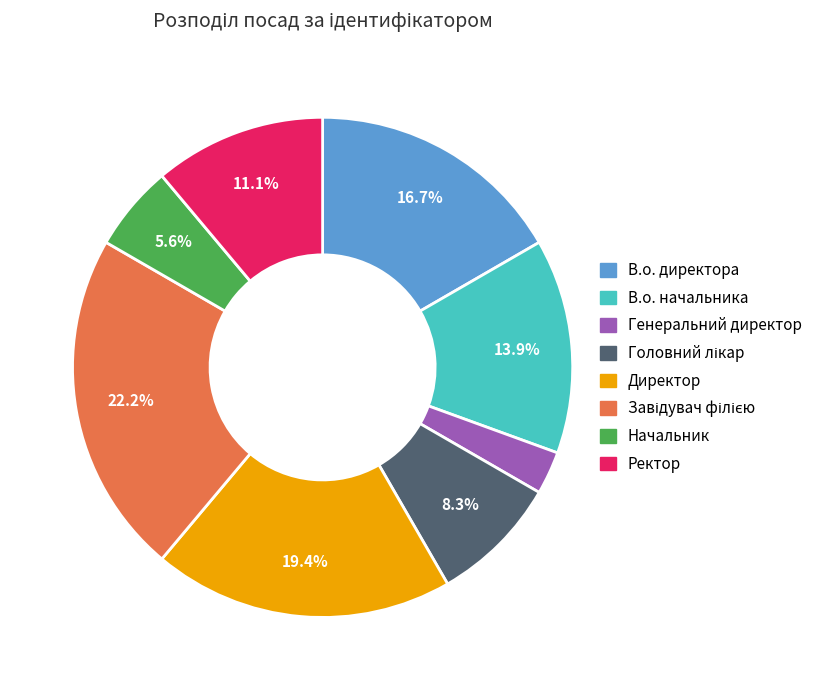

Which slice is the smallest?

Генеральний директор